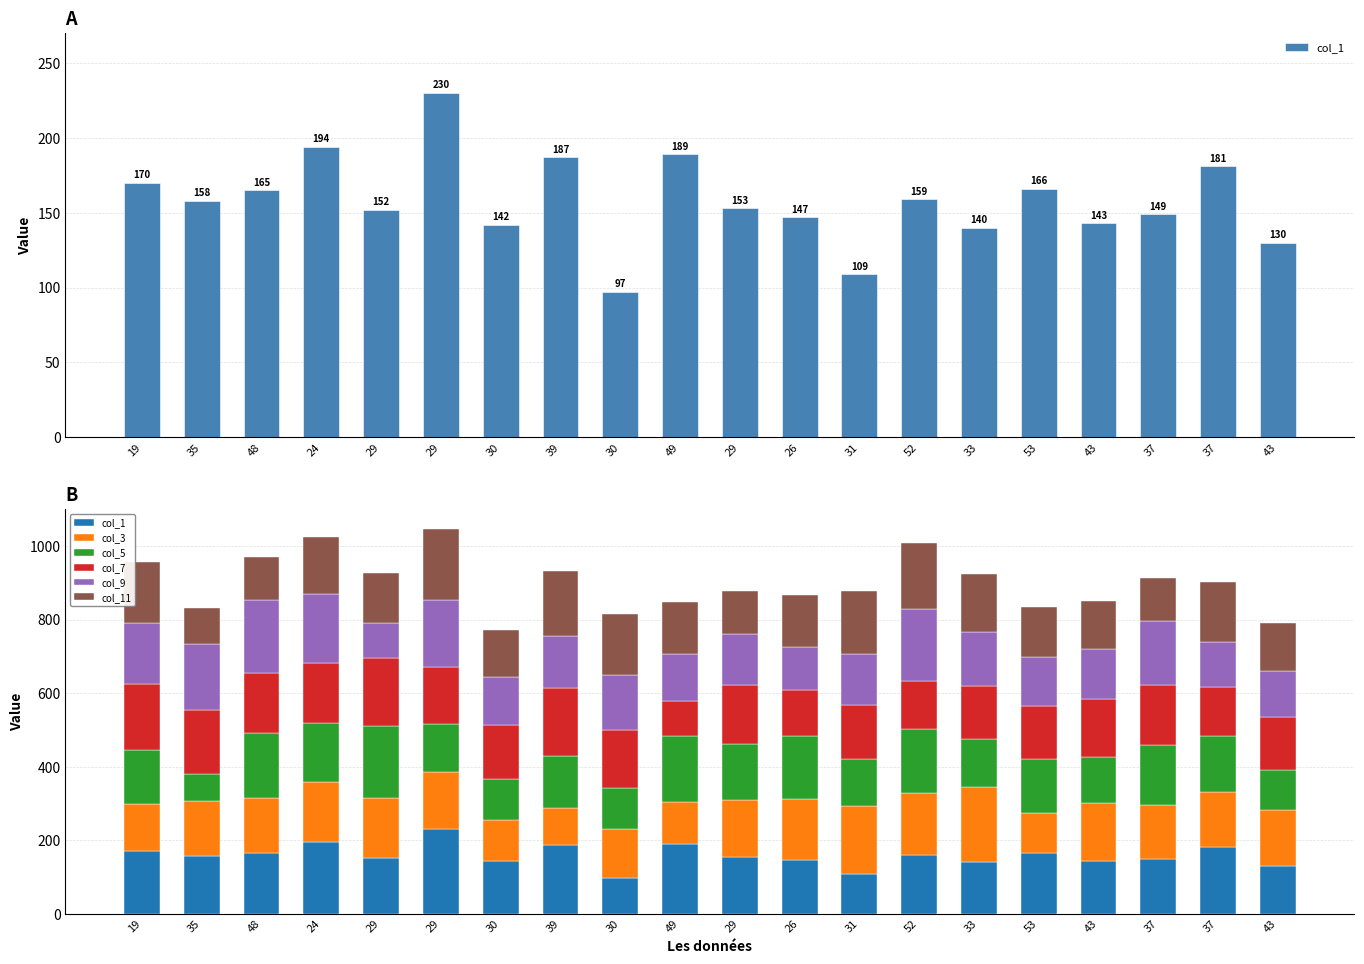

Where does the col_9 series first go above 142?

19